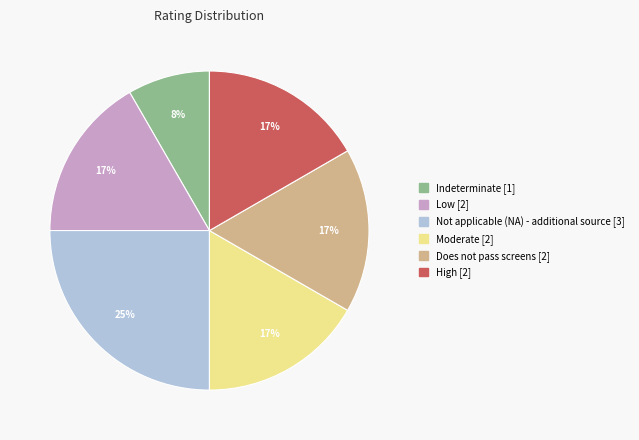

Is it true that Moderate is 17% of the pie?

True